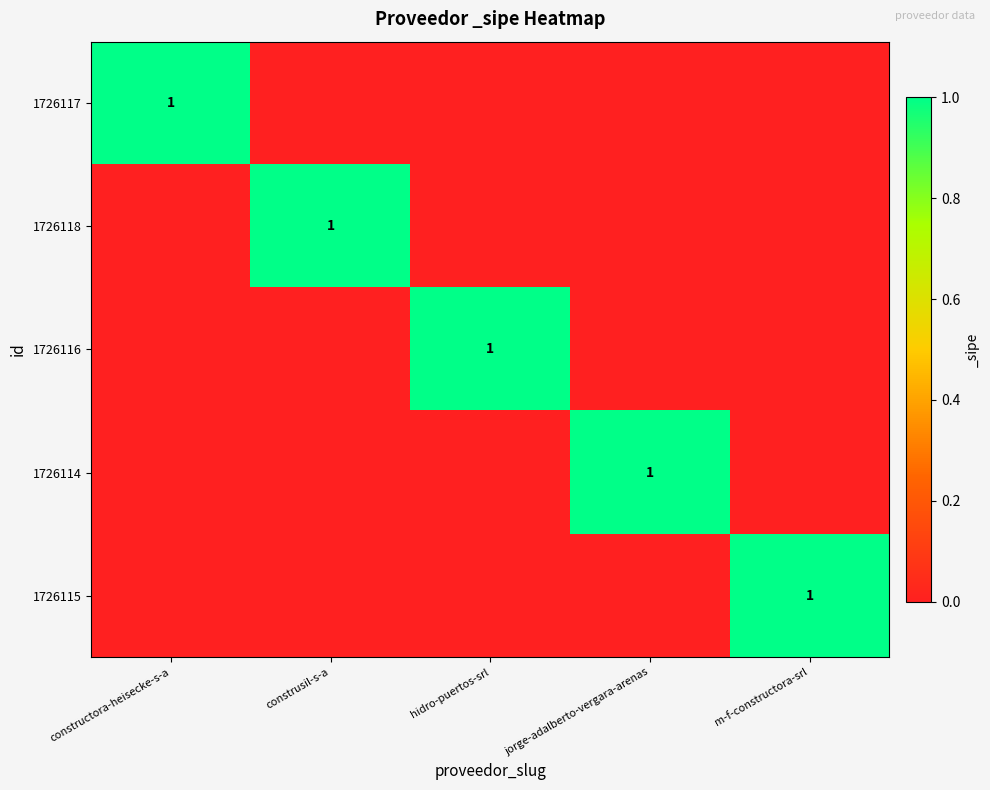

The value of 1726118 at construsil-s-a is 1. True or false?

True